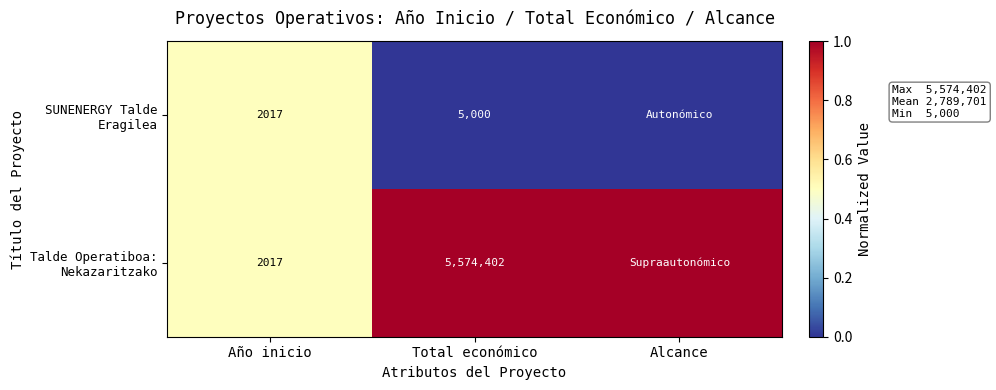

What is the total value across all series at Año inicio?

4034